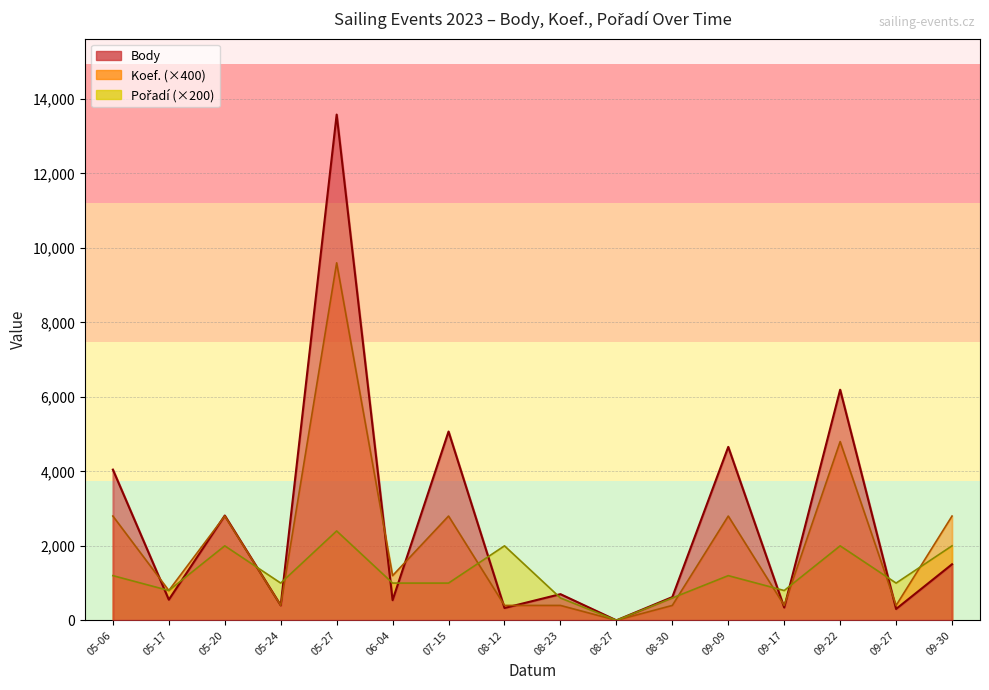

Between 2023-08-23 and 2023-09-22, which is larger?

2023-09-22